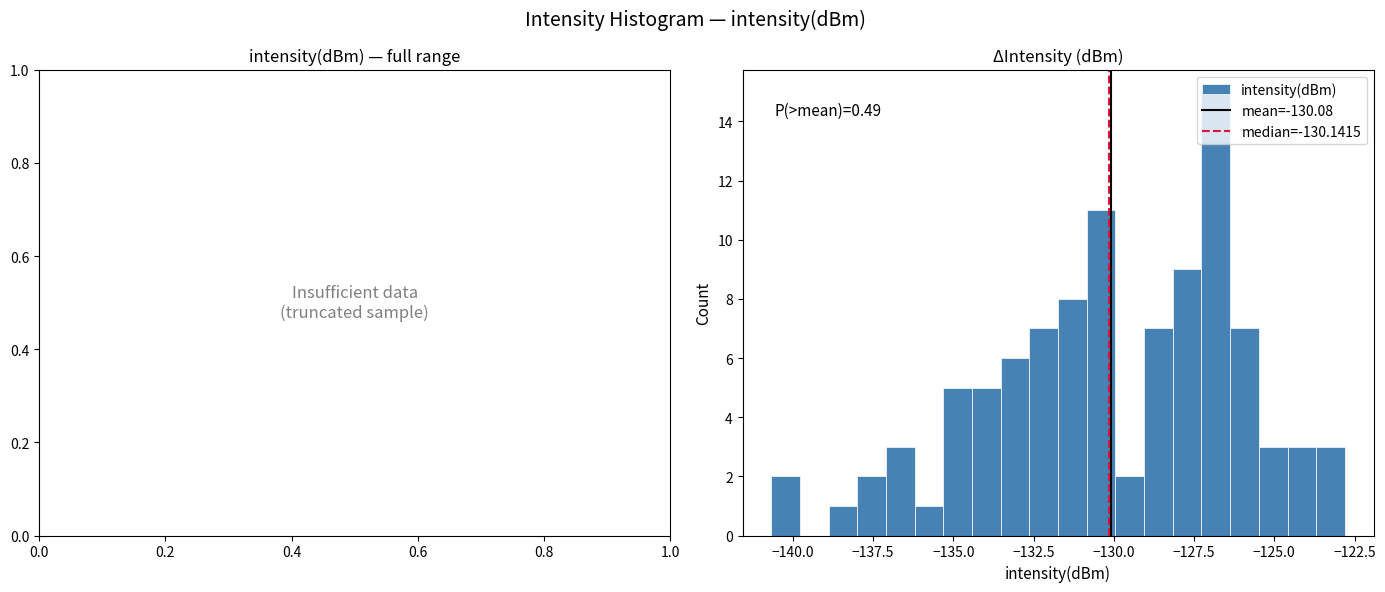

Around what value on the x-axis is the tallest bar? Give the approximate position of its centre, as read against the axis.

-127.0